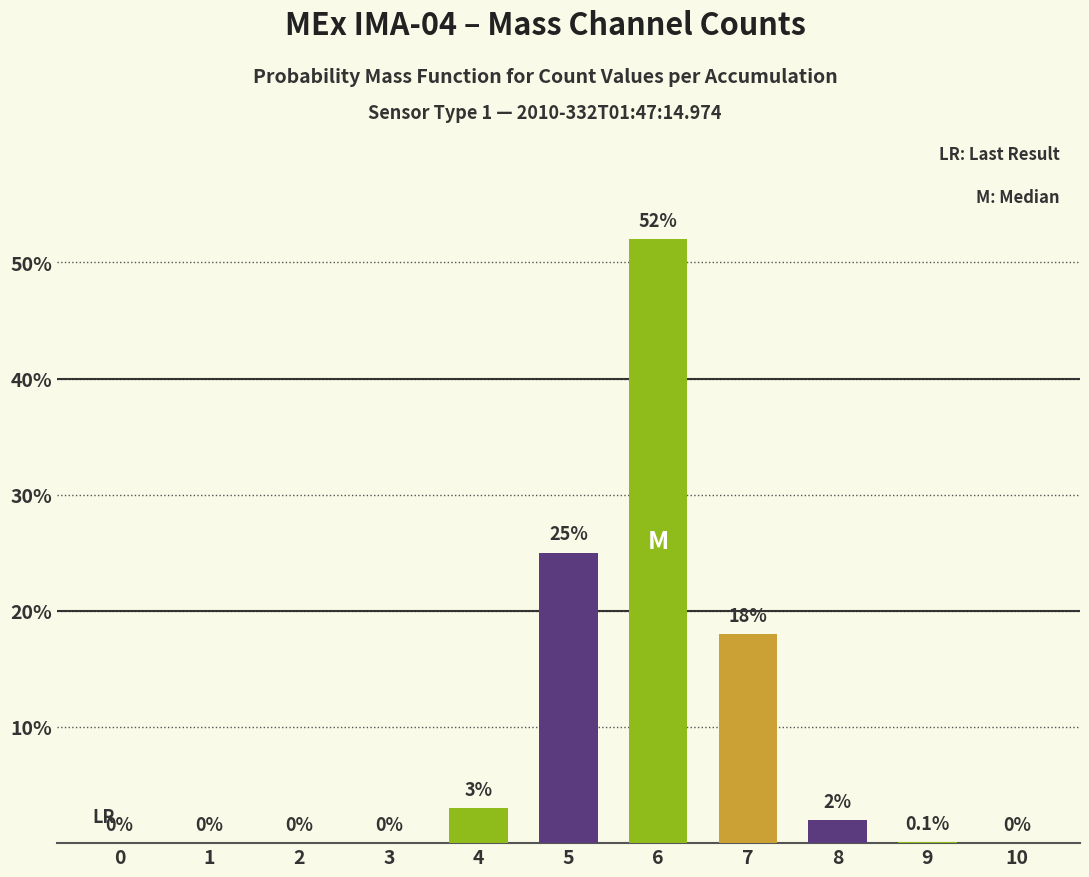

Is it true that the value at 10 is -26.0?

False